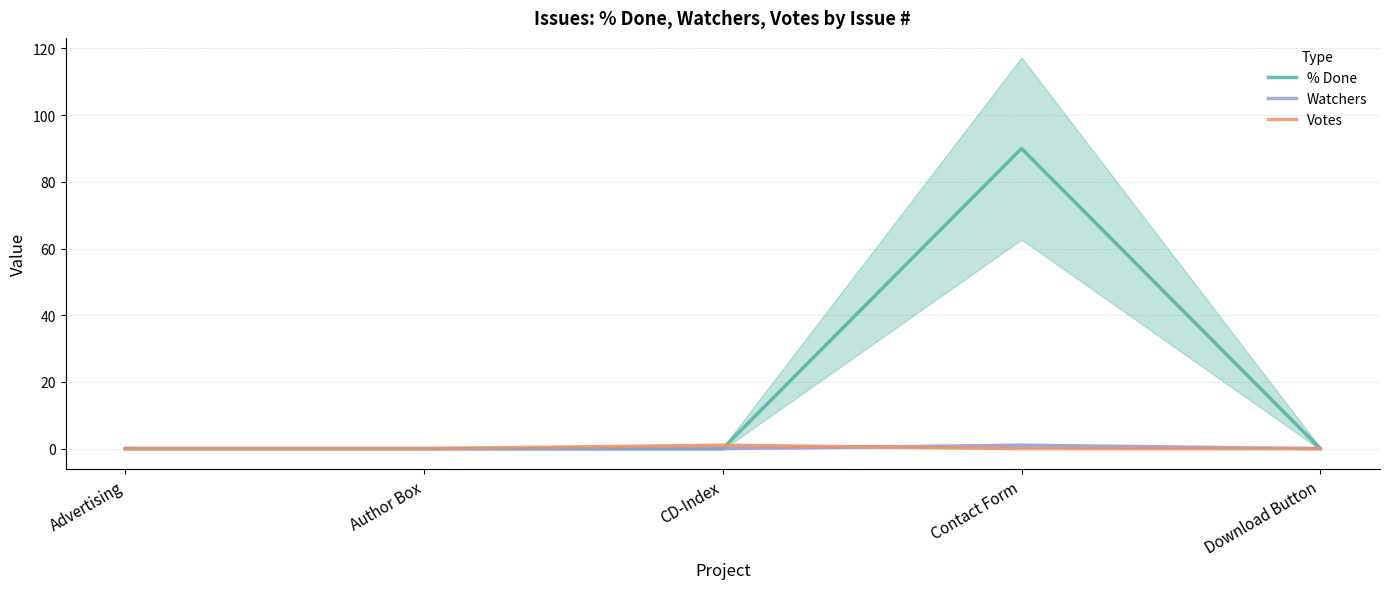

Between Advertising and CD-Index, which is larger?

Advertising